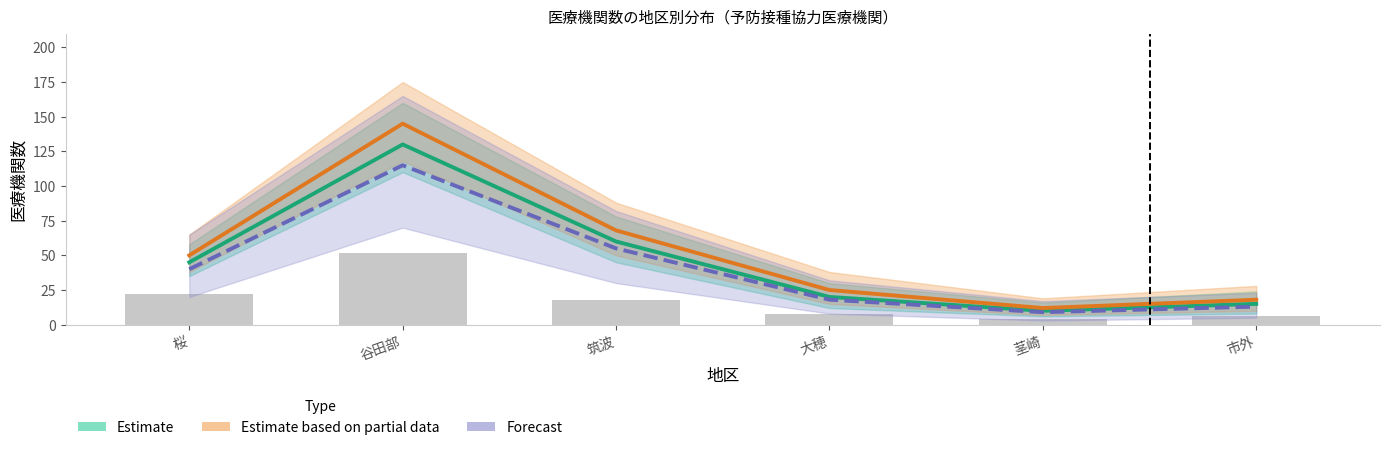

What is the sum of the Estimate values at 谷田部 and 市外?

145